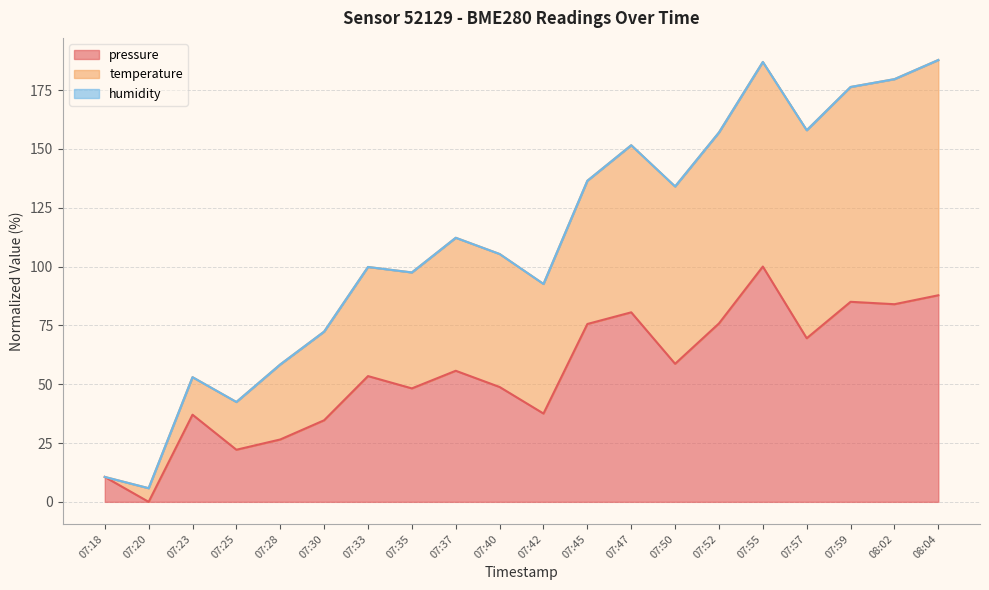

Which category has the highest value in the pressure series?

07:55